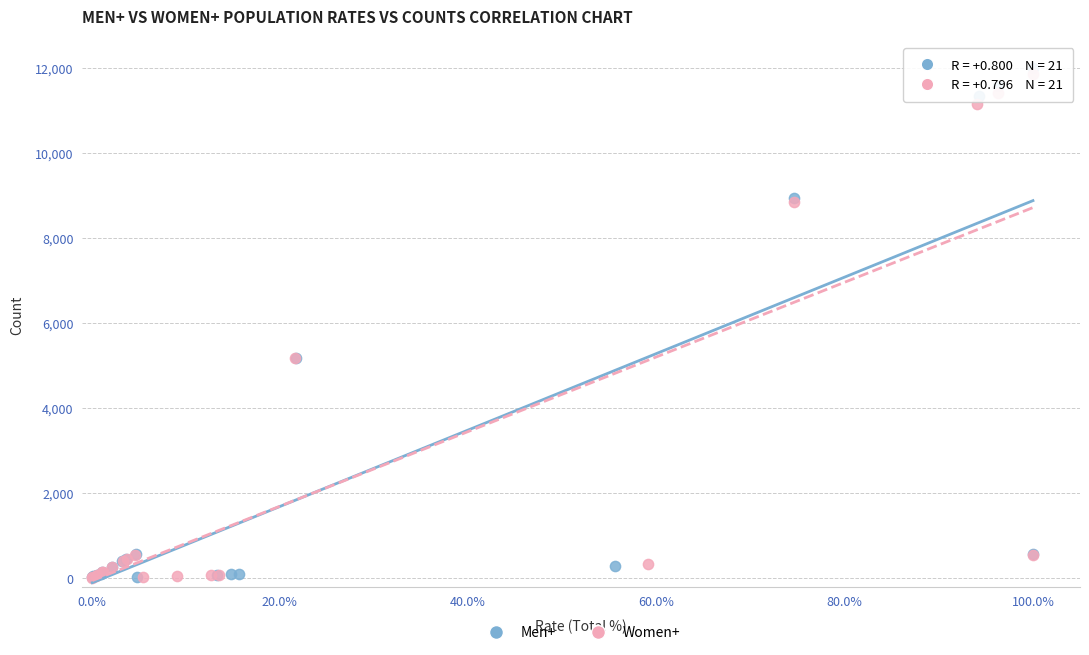

Which series has the widest spread of Y values?

Men+